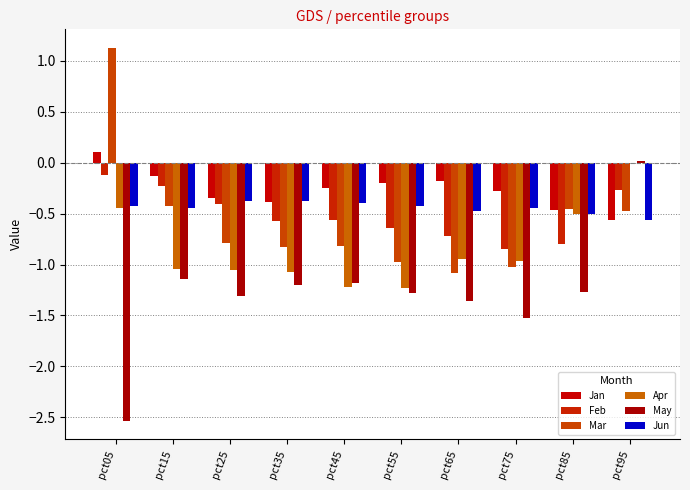

Are the bars grouped side by side (vs. stacked)?

Yes